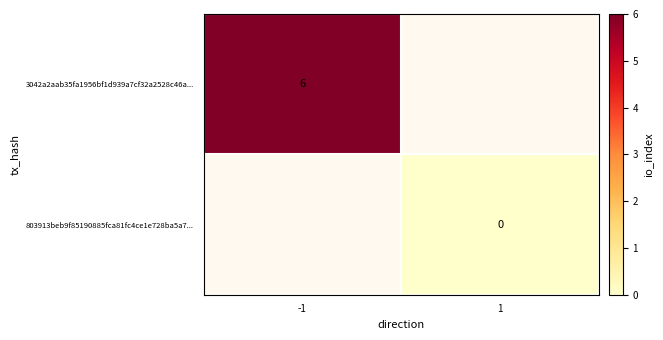

The 3042a2aab35fa1956bf1d939a7cf32a2528c46a... series shows 6.0 at -1. True or false?

True